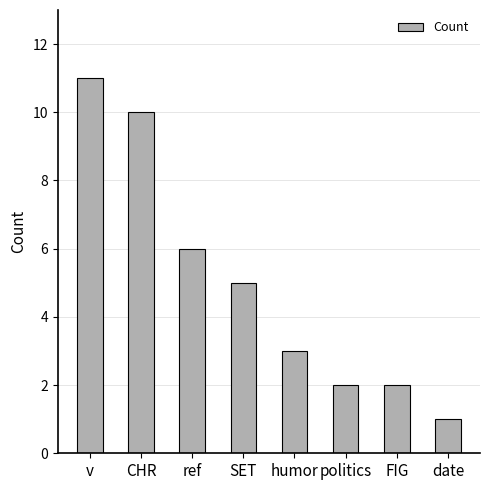

Which label corresponds to the smallest value in the chart?

date